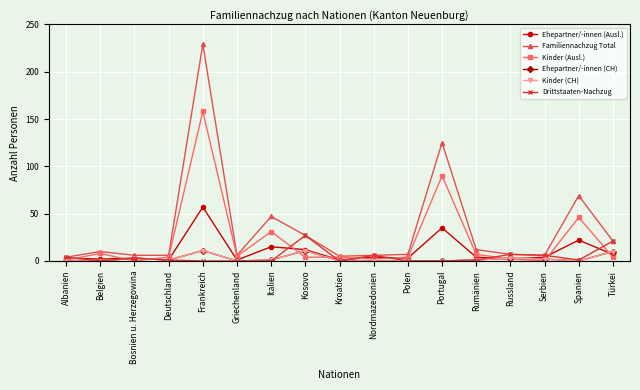

True or false: Ehepartner/-innen (Ausl.) has a value of 3 at Russland.

False